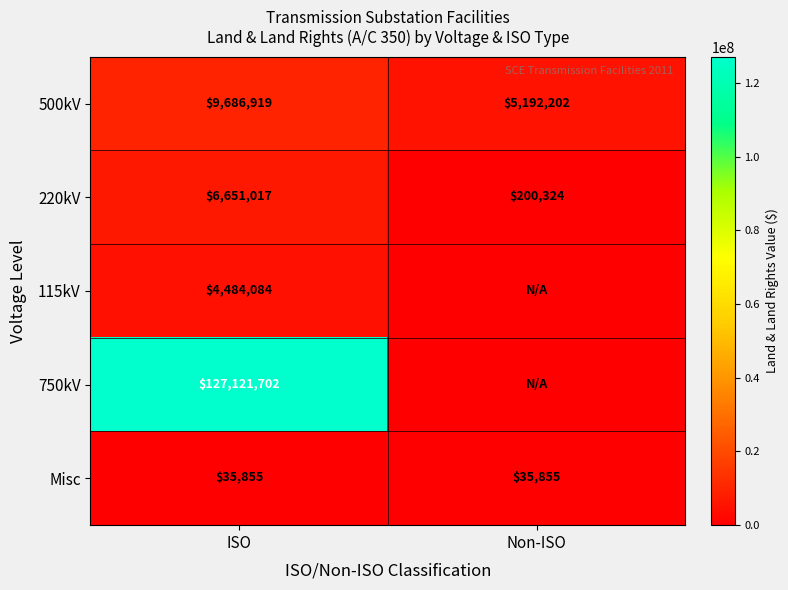

Read the Misc value at ISO.

35855